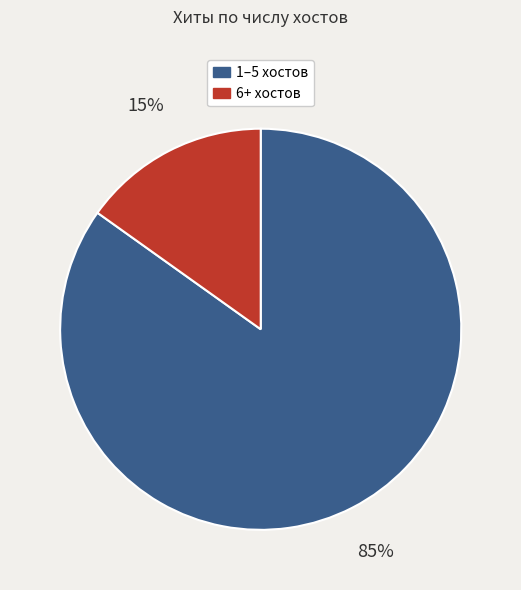

Is there a majority slice in this chart?

Yes